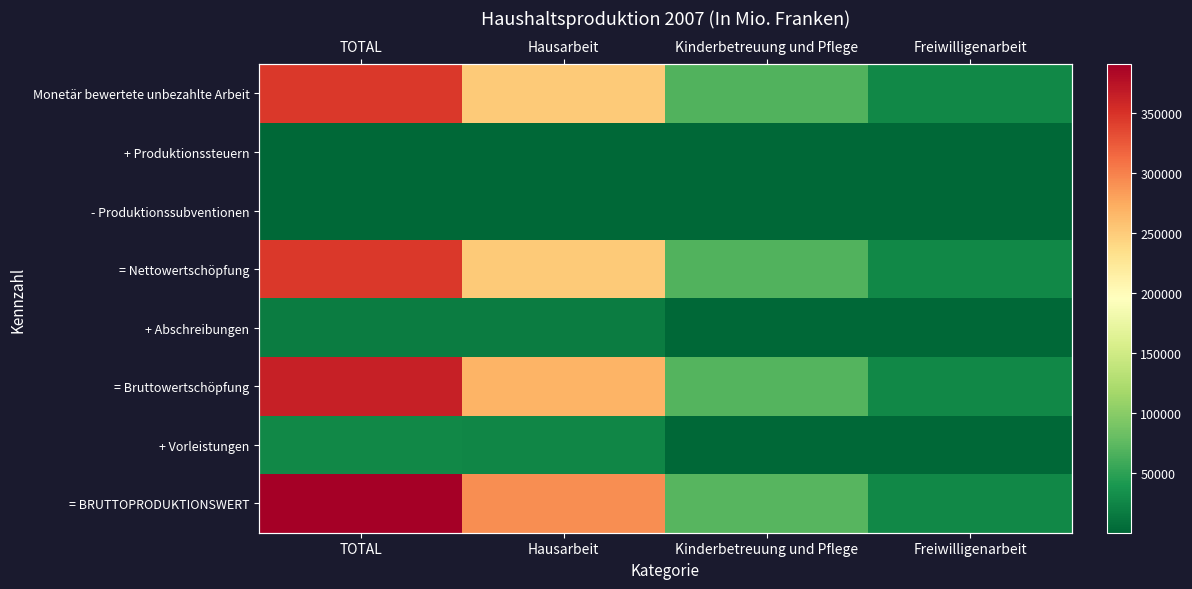

Which series changed the most between TOTAL and Hausarbeit?

= BRUTTOPRODUKTIONSWERT